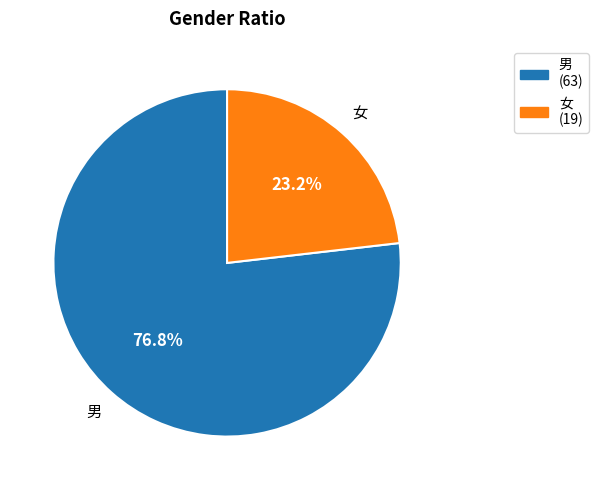

How many slices are in this pie chart?

2